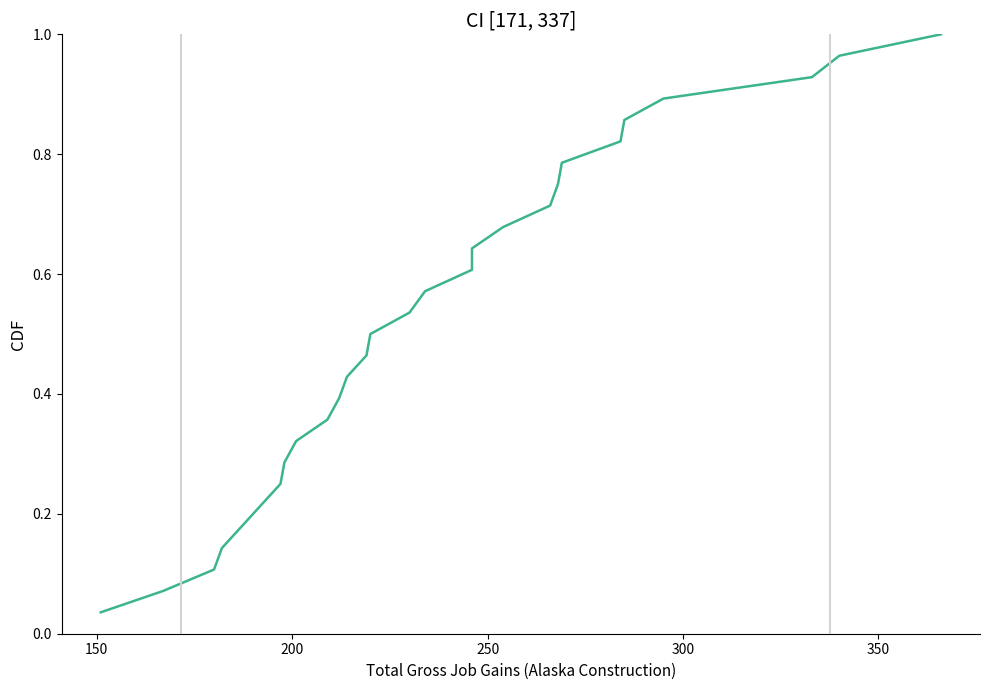

Is this an area chart (filled region under the line)?

No